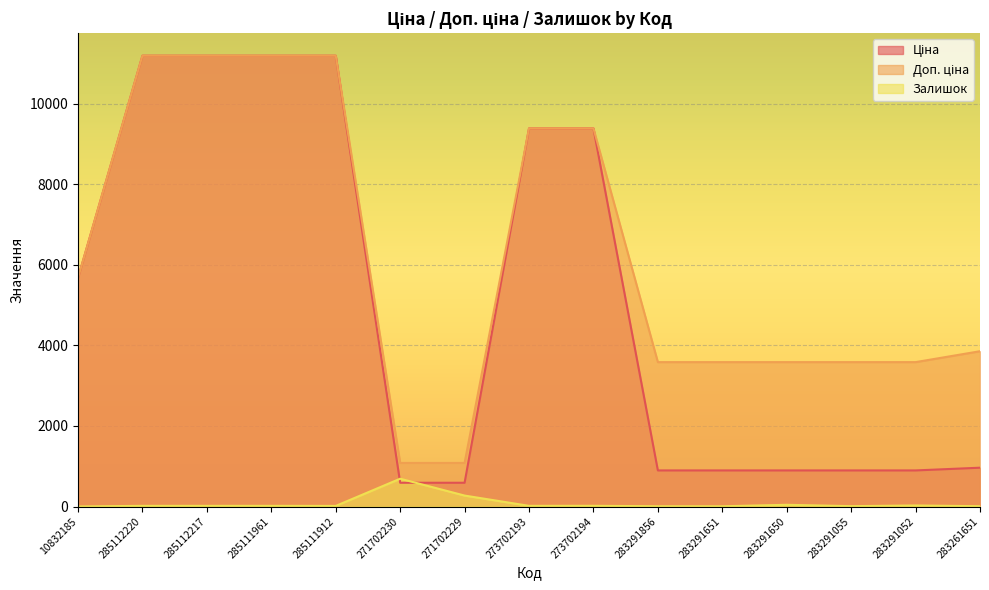

How many lines are shown in the chart?

3